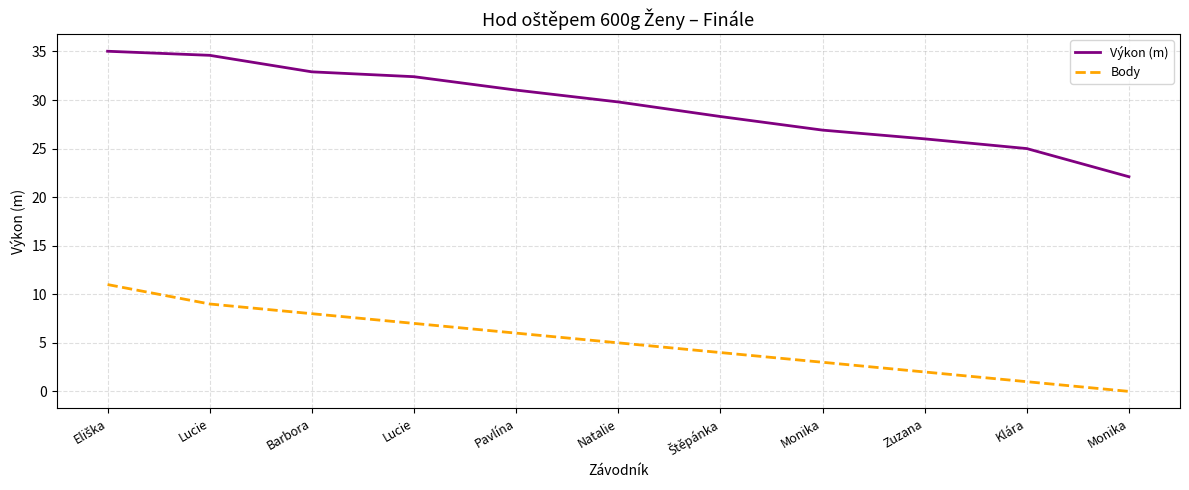

What is the average value of the Body series?

5.1